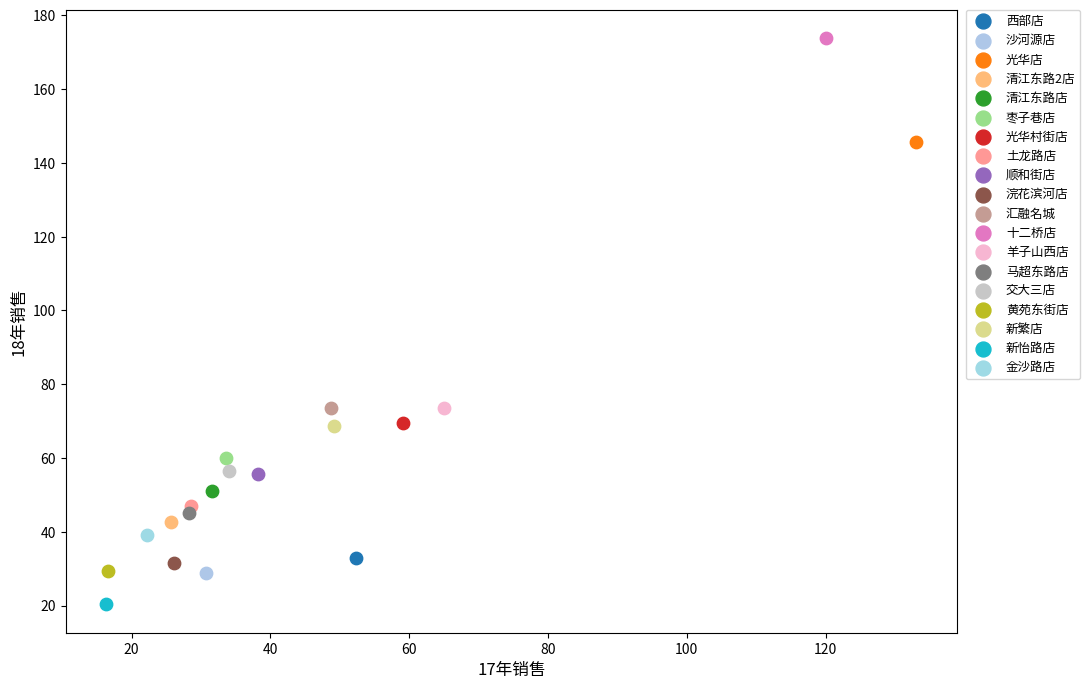

Which series reaches the maximum Y coordinate?

十二桥店